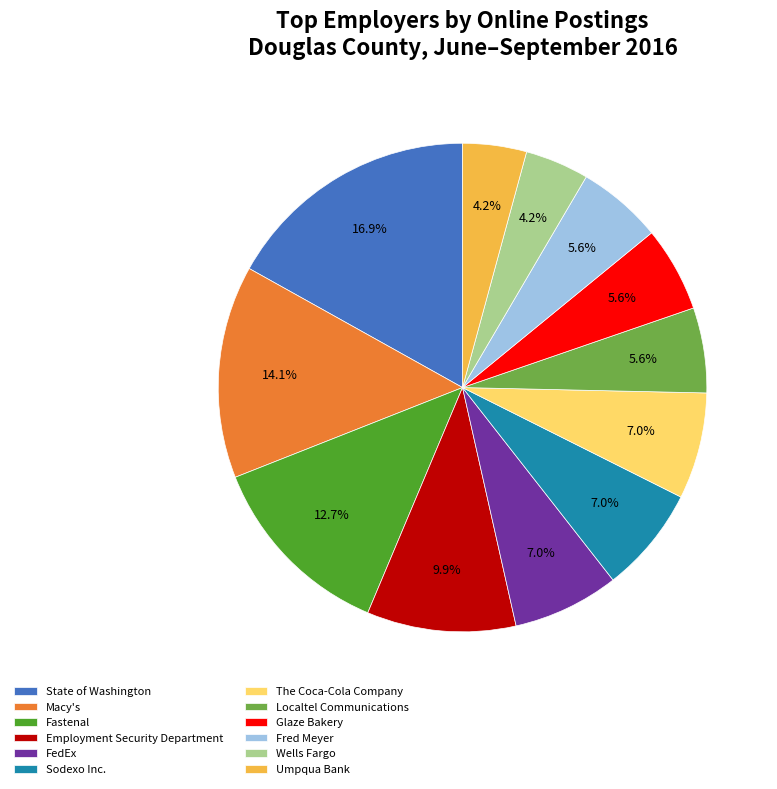

To the nearest percent, what is the combined percentage of State of Washington and The Coca-Cola Company?

24%